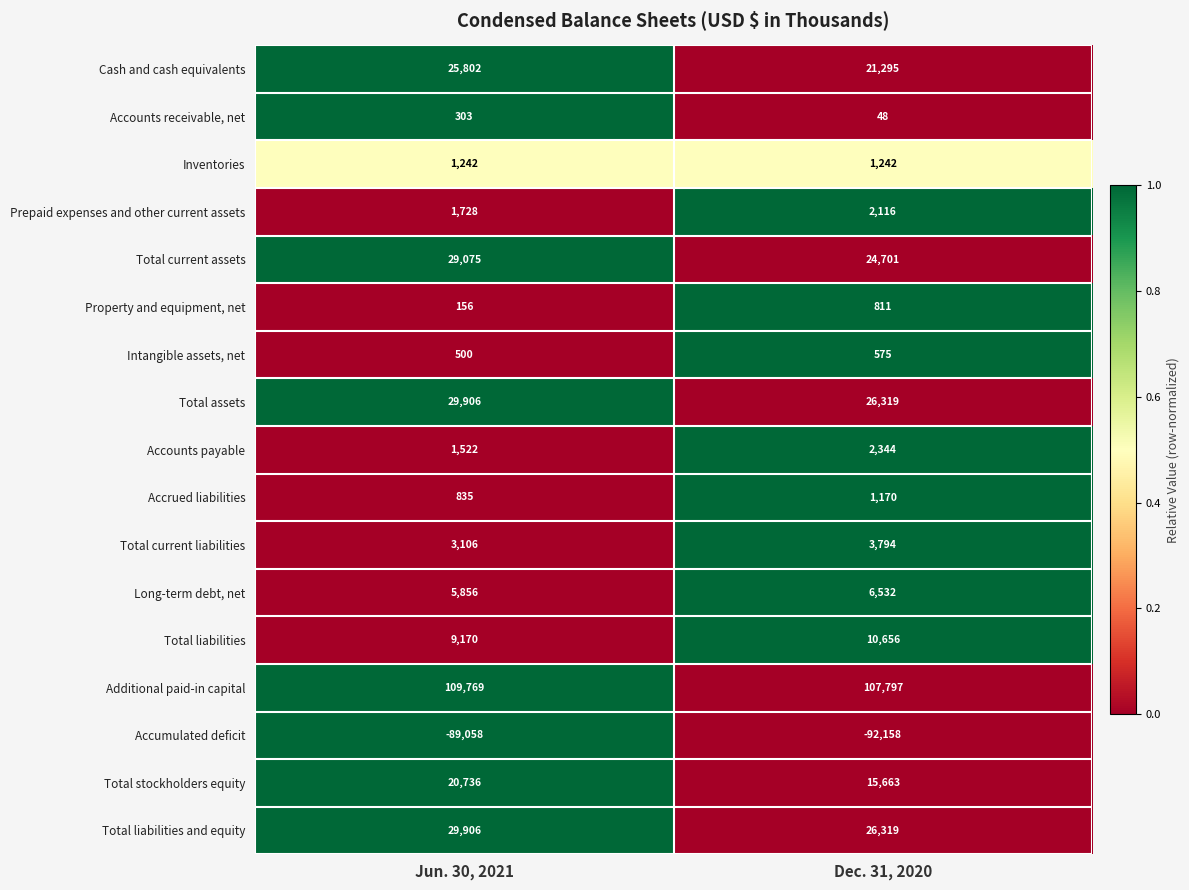

What is the average value of the Property and equipment, net series?

484